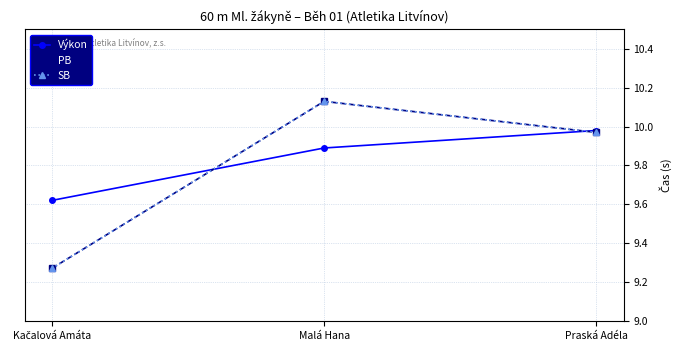

Which category has the lowest value across all series?

Kačalová Amáta